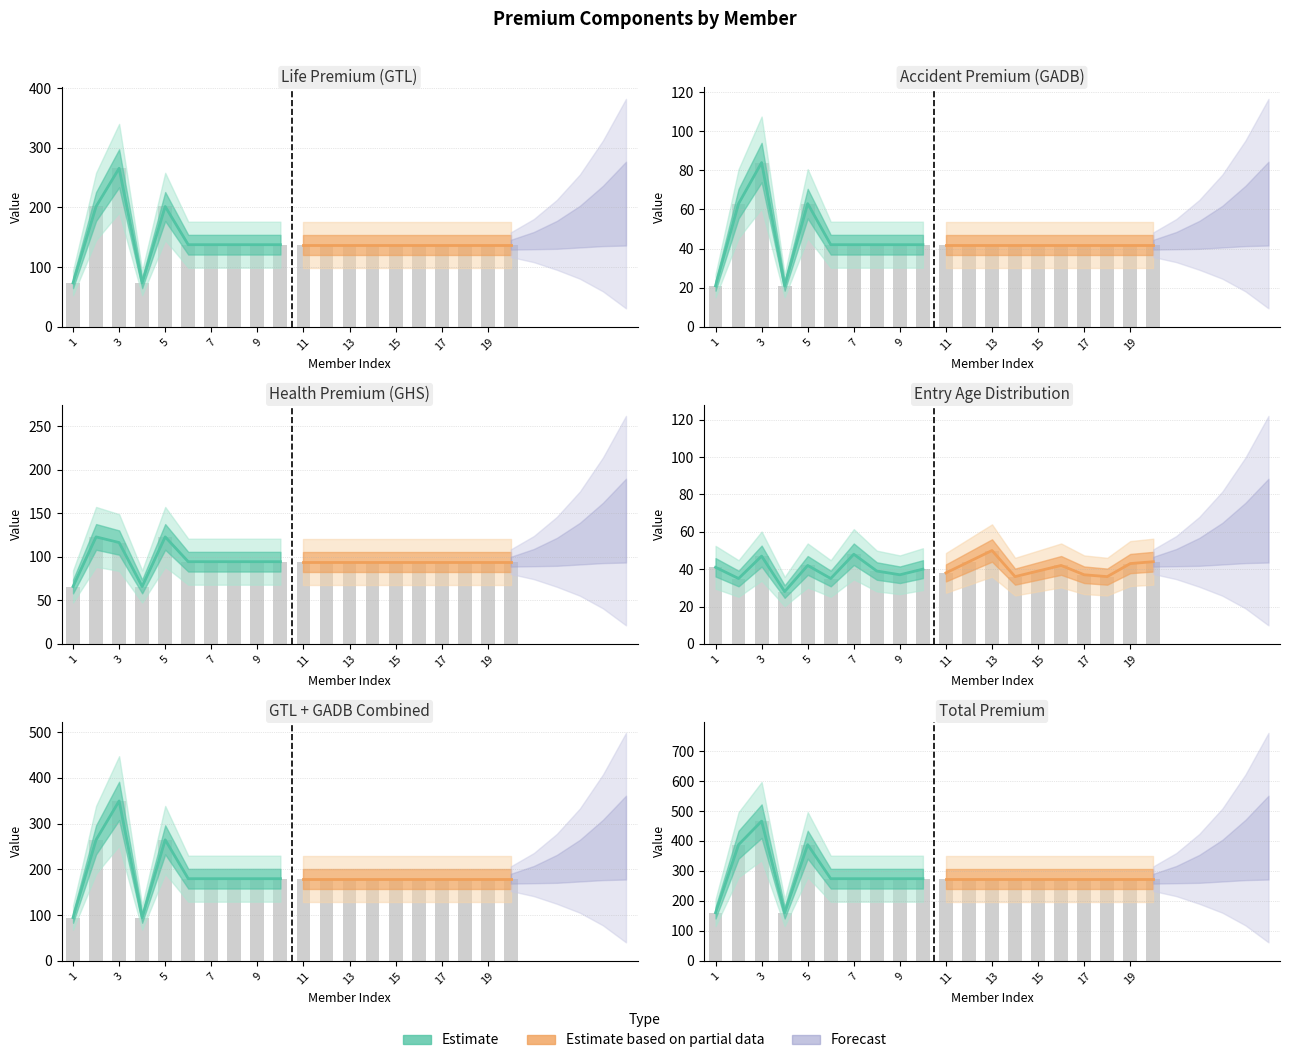

Is the value of PREMIUM_GADB at 15 greater than the value of PREMIUM_GHS at 18?

No